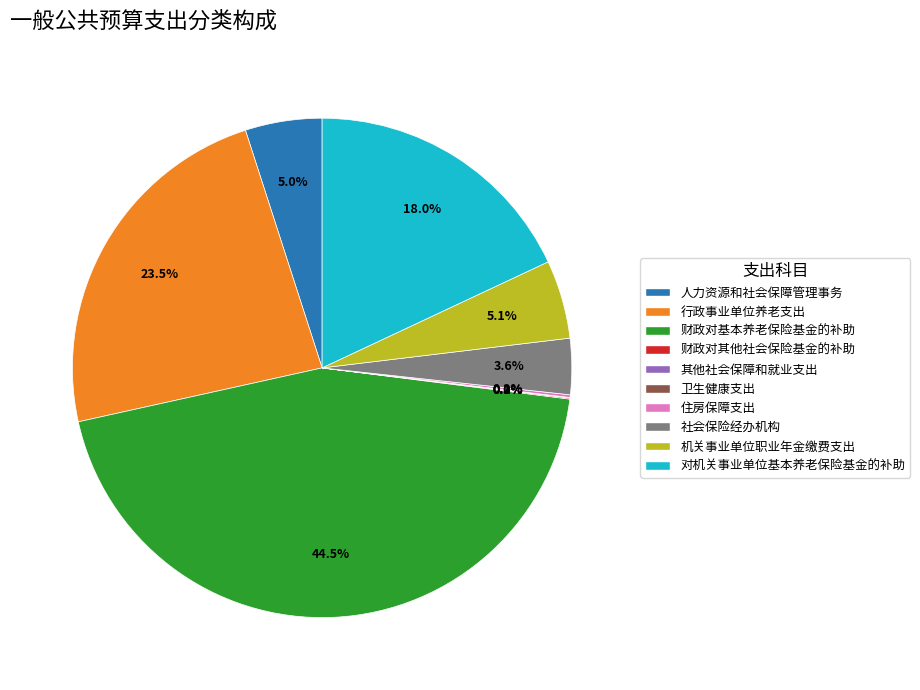

What percentage is NOT represented by 财政对基本养老保险基金的补助?

55.5%